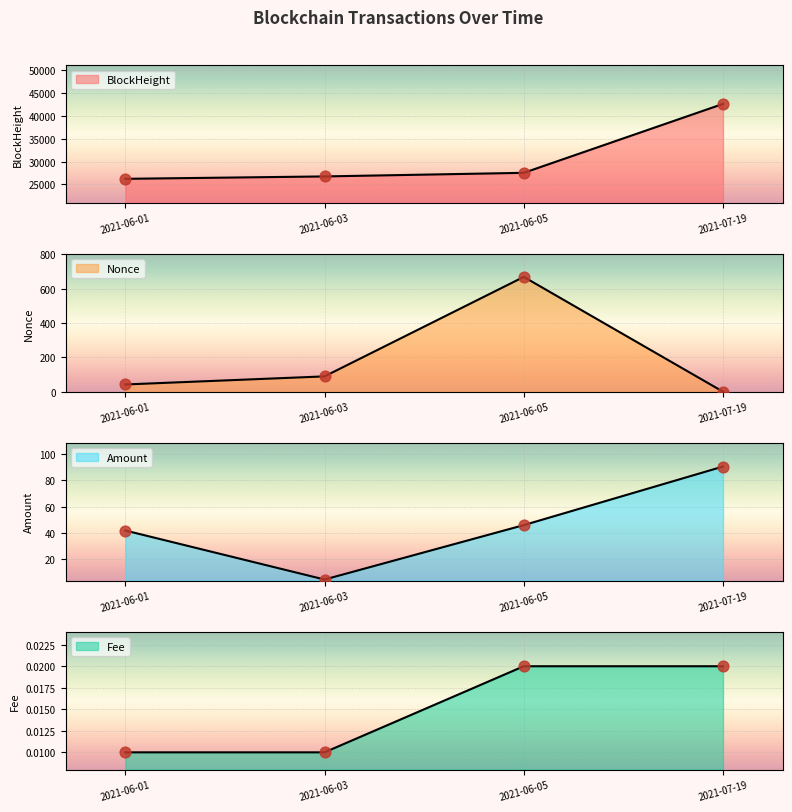

Which series reaches the minimum Y coordinate?

Nonce